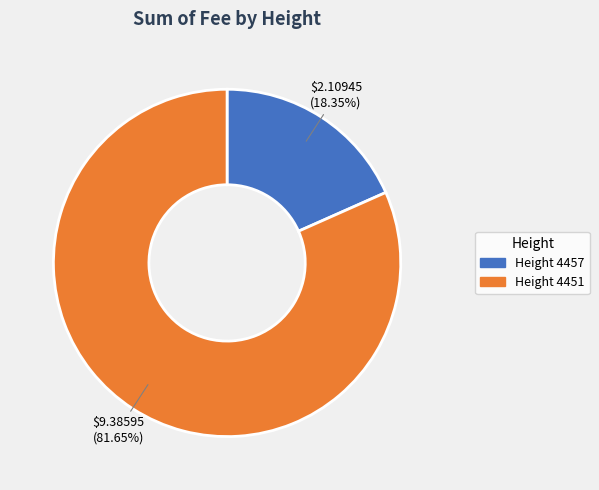

Between Height 4457 and Height 4451, which is larger?

Height 4451